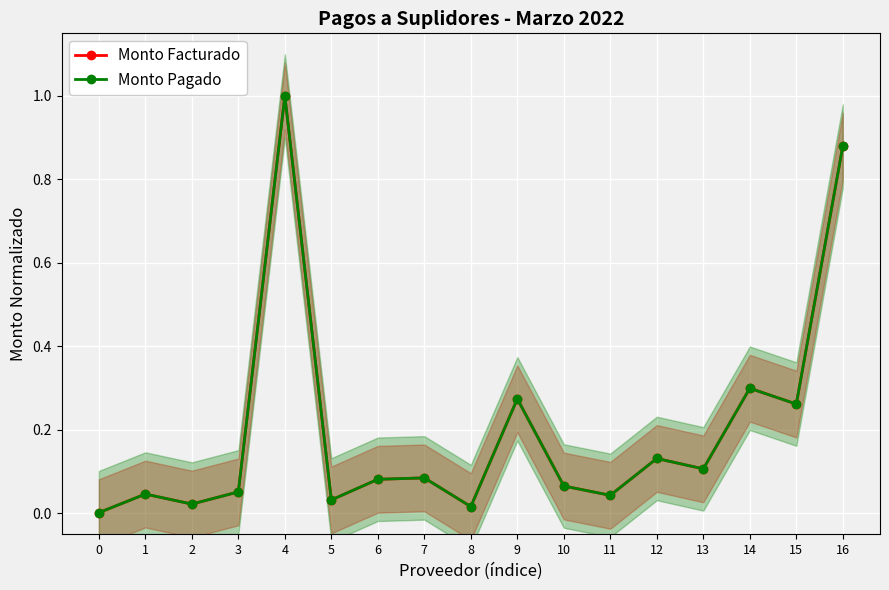

In Monto Facturado, how many points are higher than both neighbors (excluding endpoints)?

6